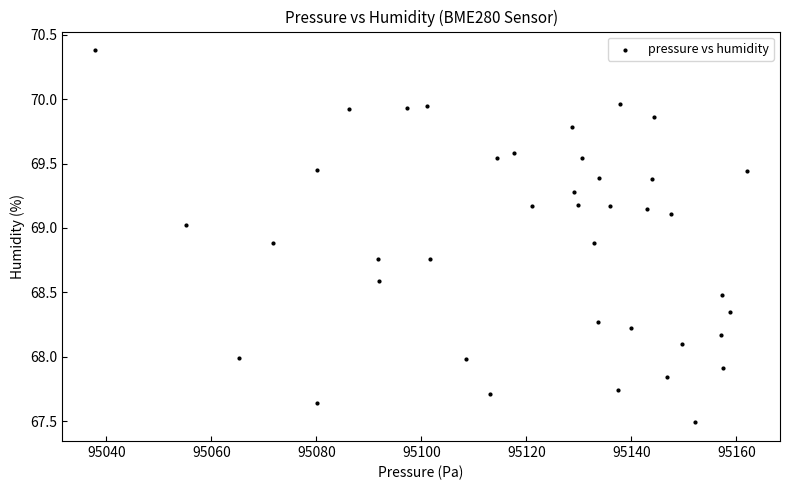

What is the range of Y values (max minus min)?

2.9